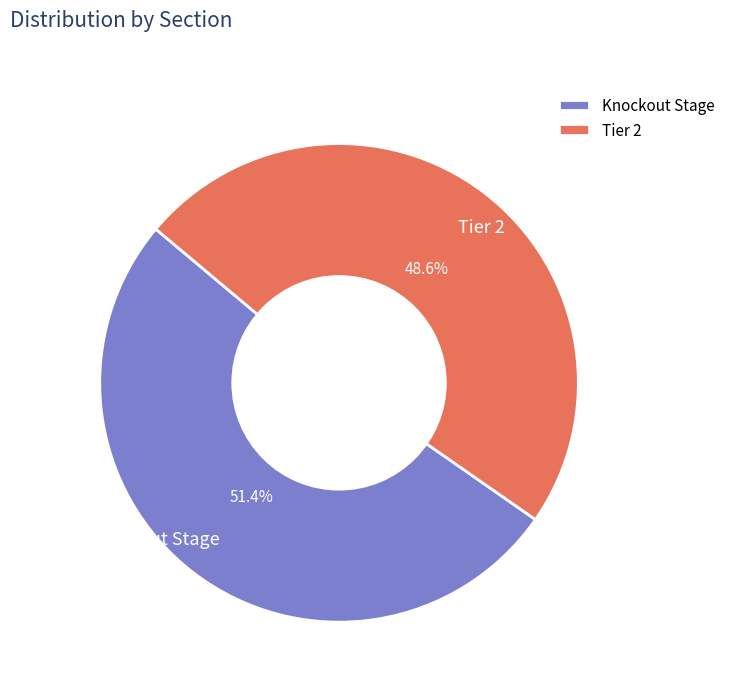

Count the number of slices in the pie.

2